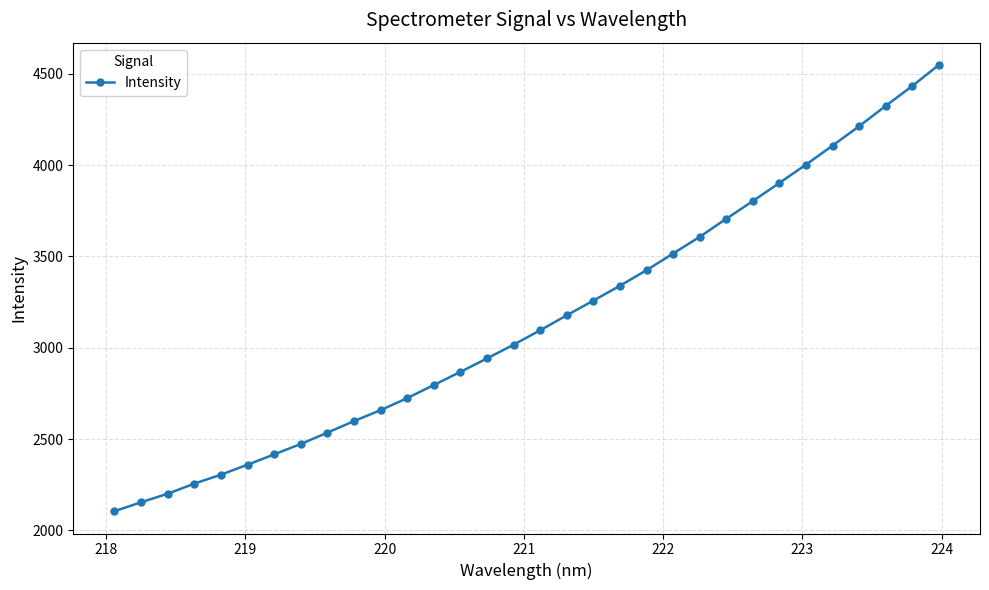

What is the value of the 30th point from the left?

4323.7